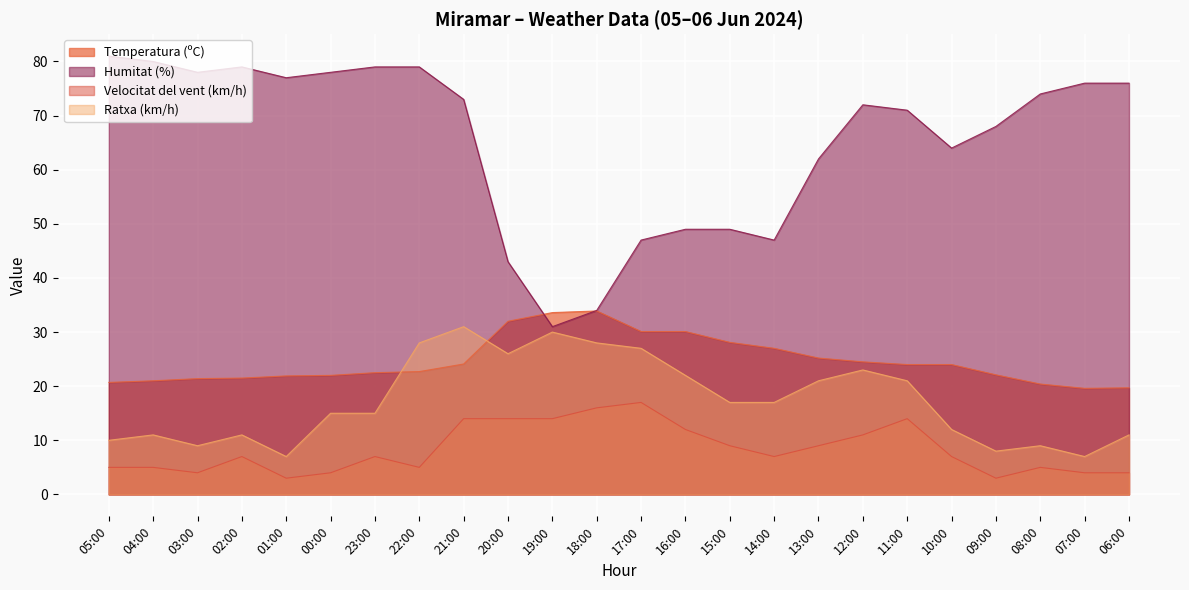

At which category does Temperatura (ºC) reach its first local valley?

07:00